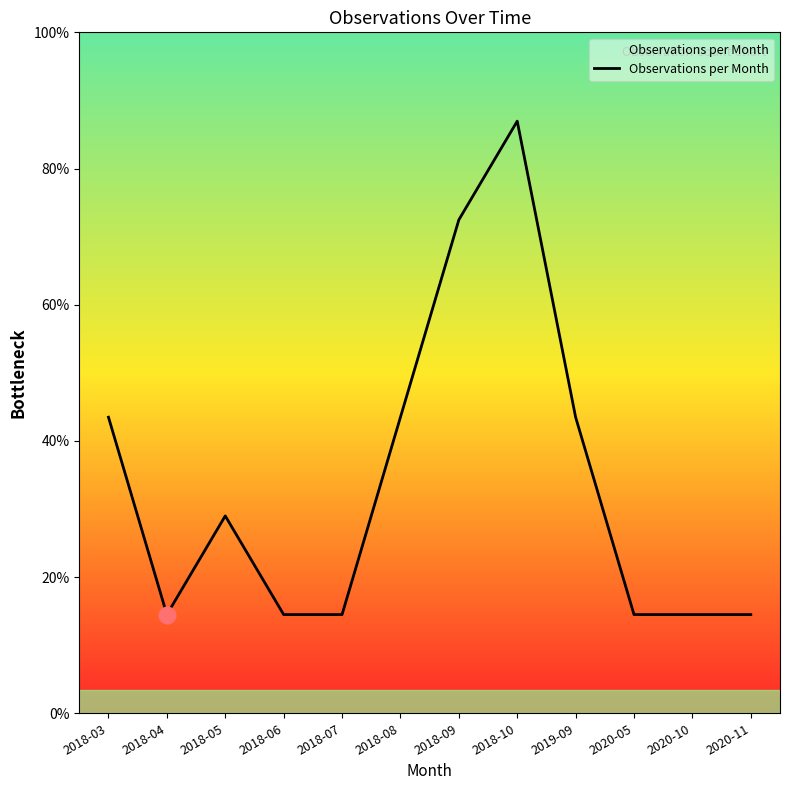

How many interior local peaks (higher than both neighbors) does the data have?

2